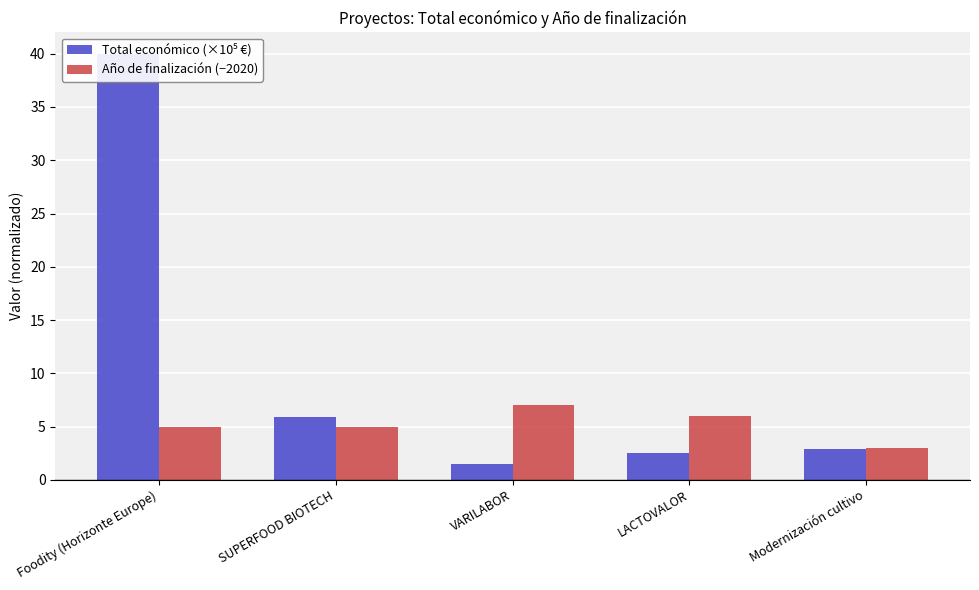

What position from the left is VARILABOR?

3